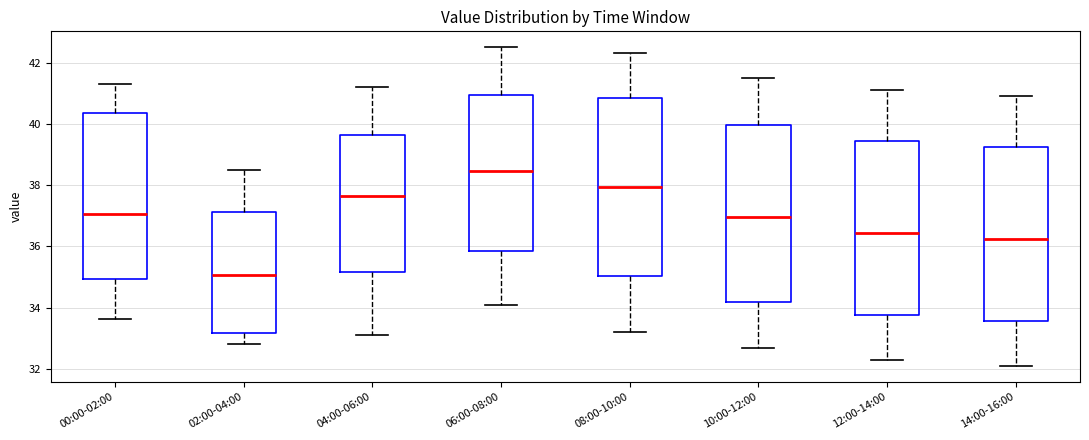

Reading left to right, read every box against the y-axis: the position of its median line, the range the box covers, and the ends of its whiskers. The values are not printed on the chart, so give them approximately, as read against the axis.

00:00-02:00: median 37.0, box 35.0 to 40.4, whiskers 33.6 to 41.4
02:00-04:00: median 35.0, box 33.2 to 37.2, whiskers 32.8 to 38.4
04:00-06:00: median 37.6, box 35.2 to 39.6, whiskers 33.2 to 41.2
06:00-08:00: median 38.4, box 35.8 to 41.0, whiskers 34.2 to 42.6
08:00-10:00: median 38.0, box 35.0 to 40.8, whiskers 33.2 to 42.4
10:00-12:00: median 37.0, box 34.2 to 40.0, whiskers 32.8 to 41.6
12:00-14:00: median 36.4, box 33.8 to 39.4, whiskers 32.4 to 41.2
14:00-16:00: median 36.2, box 33.6 to 39.2, whiskers 32.2 to 41.0